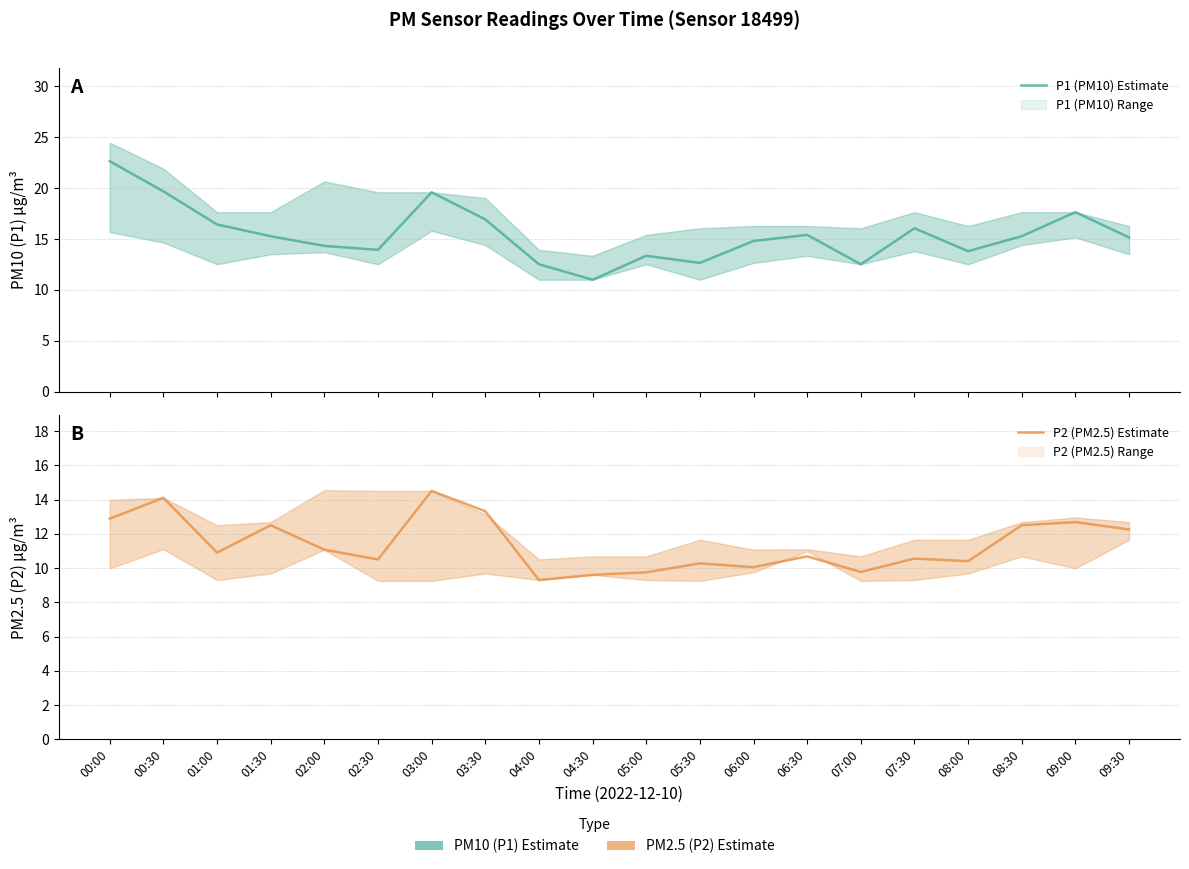

Where does the P1 (PM10) Estimate series first go above 15?

00:00